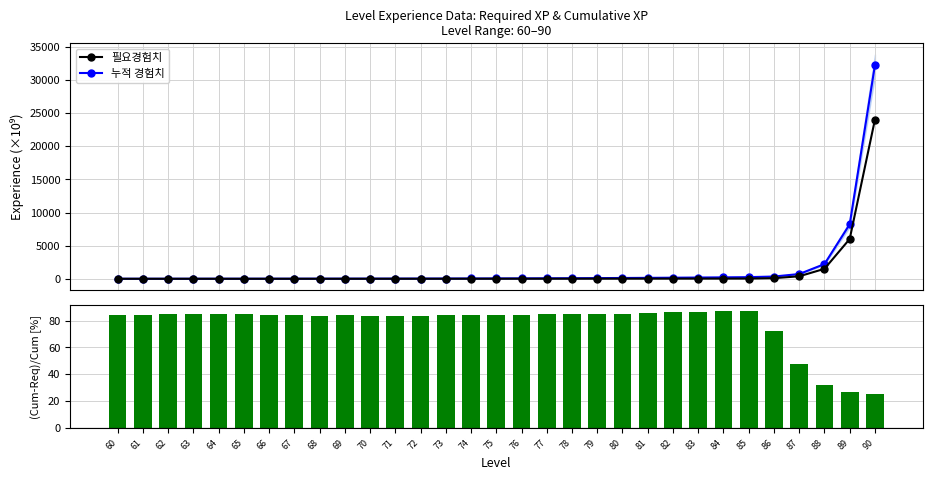

At how many categories does at least one series exceed 4846?

2